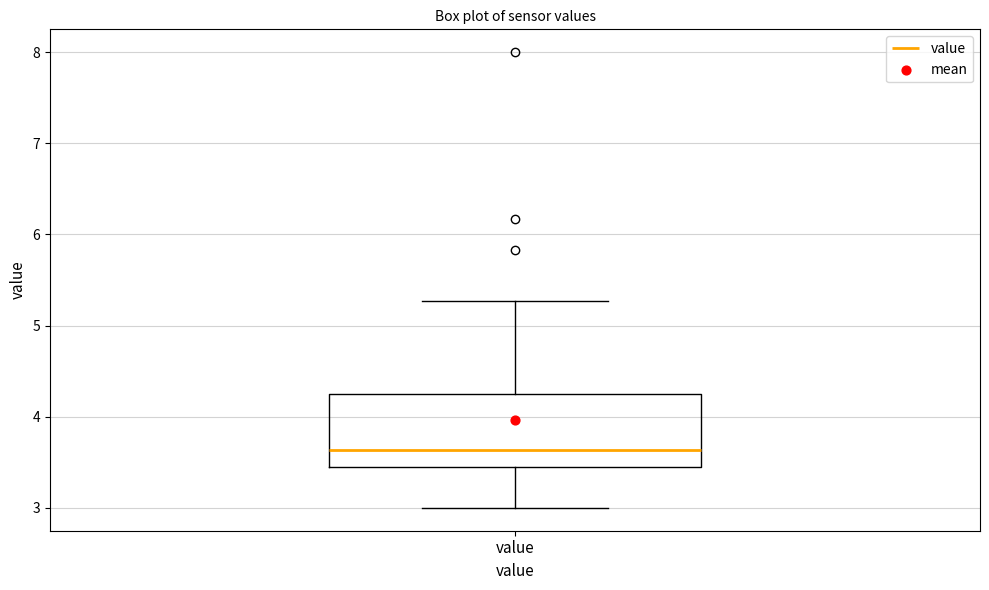

Read this box plot against the y-axis: the position of the median line, the range covered by the box, and the ends of both whiskers. The values are not printed on the chart, so give them approximately, as read against the axis.

median 3.6, box 3.5 to 4.3, whiskers 3.0 to 5.3